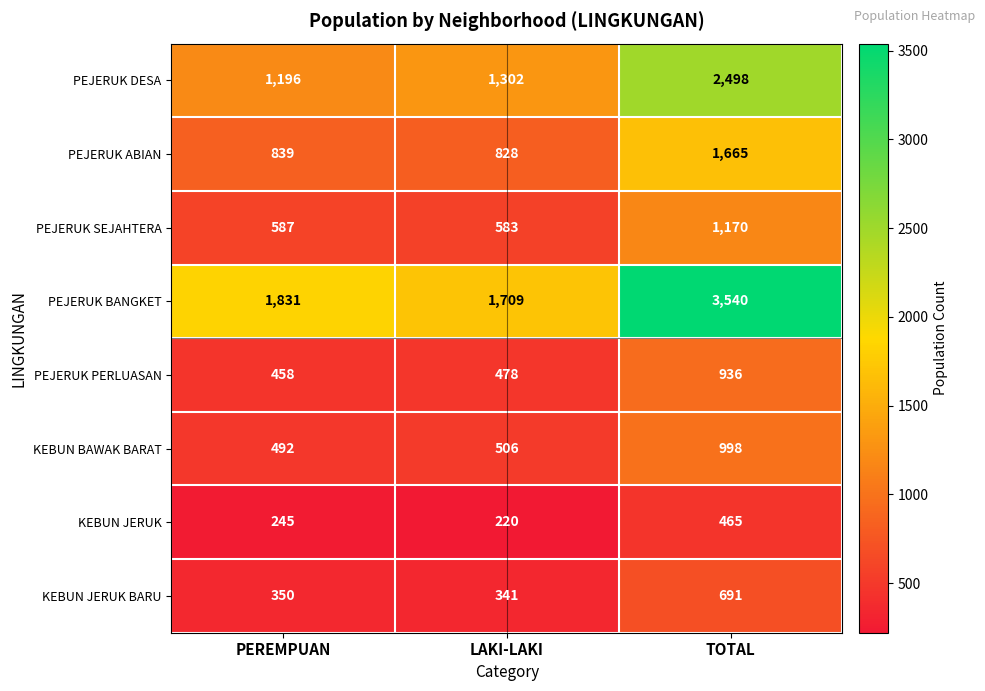

What is the approximate value of PEJERUK ABIAN at PEREMPUAN?

839